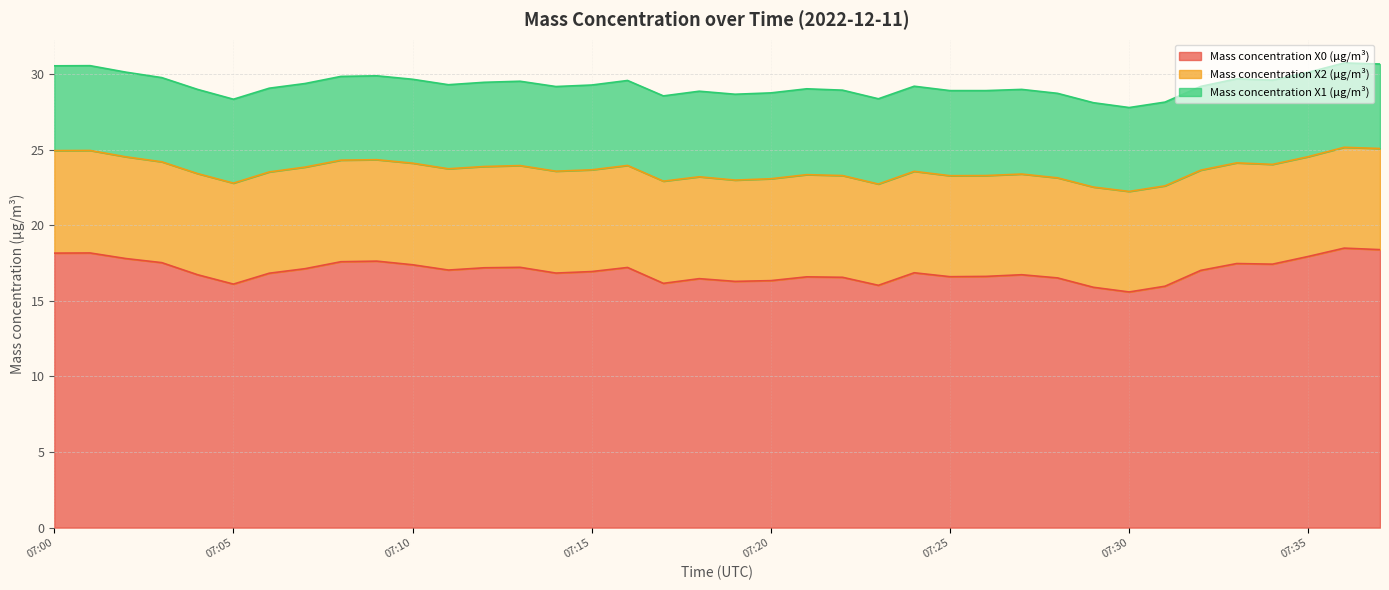

What is the difference between the Mass concentration X0 (μg/m³) values at 07:04 and 07:19?

0.4